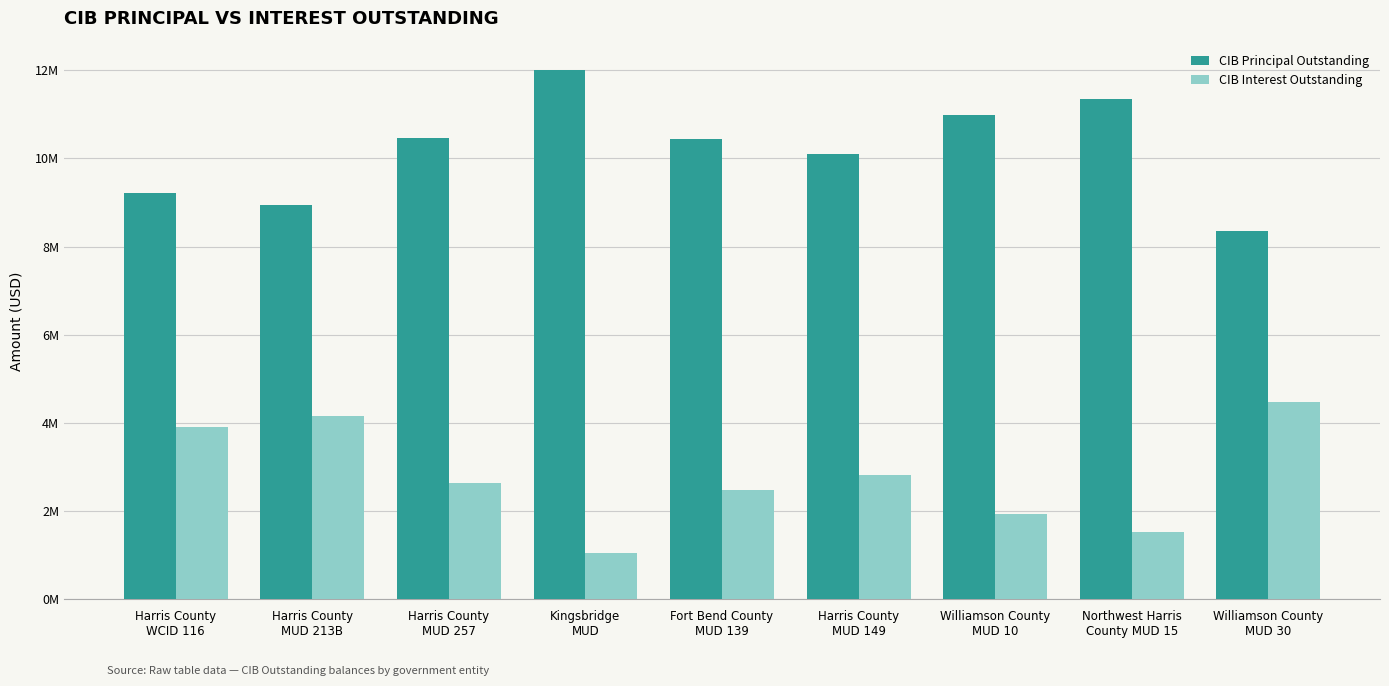

What is the minimum value shown in the chart?

1034975.0